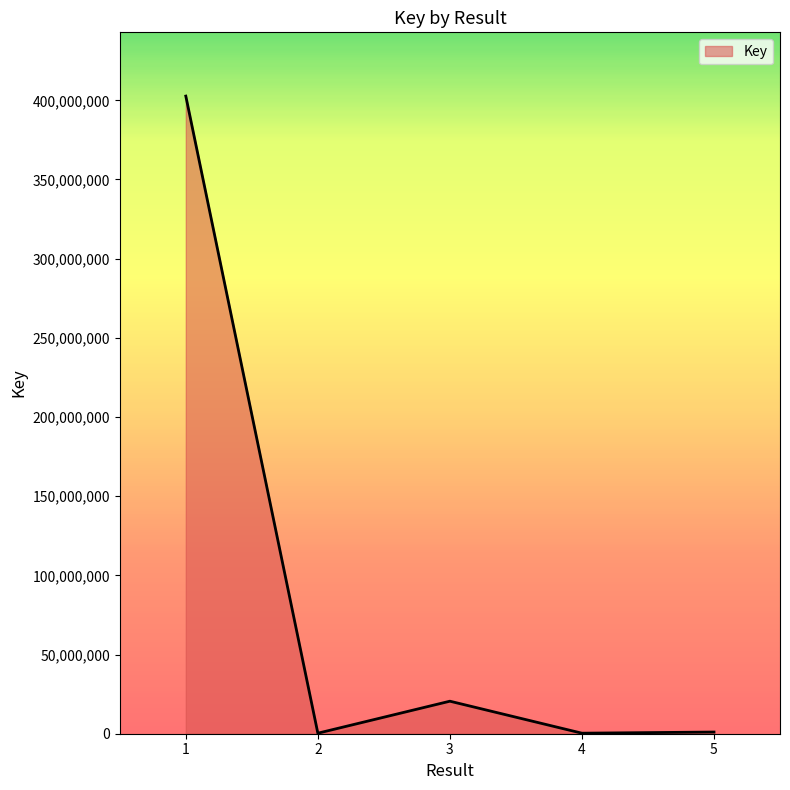

What is the difference between the maximum and second lowest values?

402322120